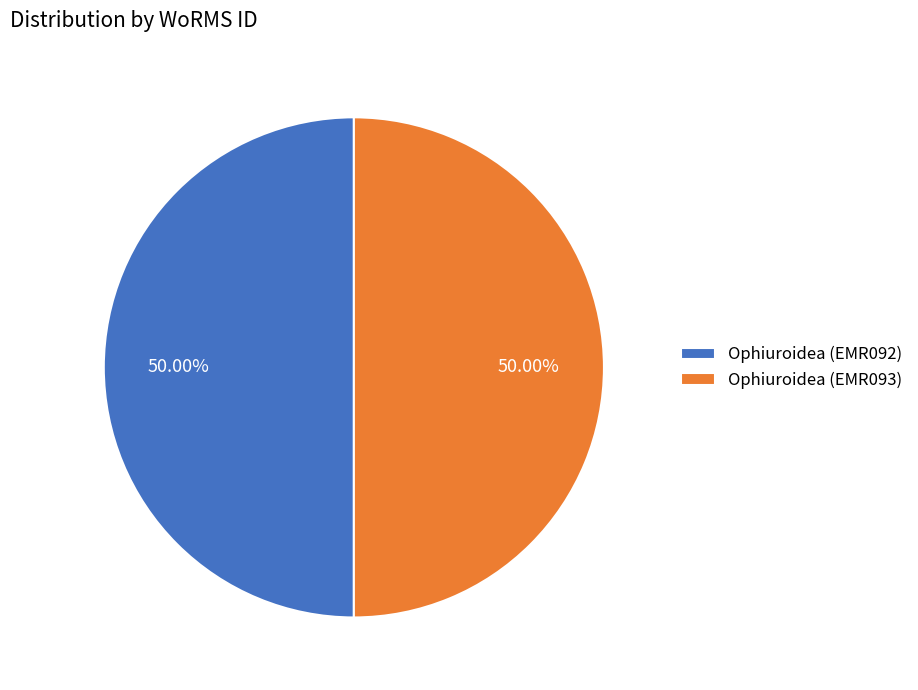

True or false: Ophiuroidea (EMR093) accounts for 50% of the total.

True